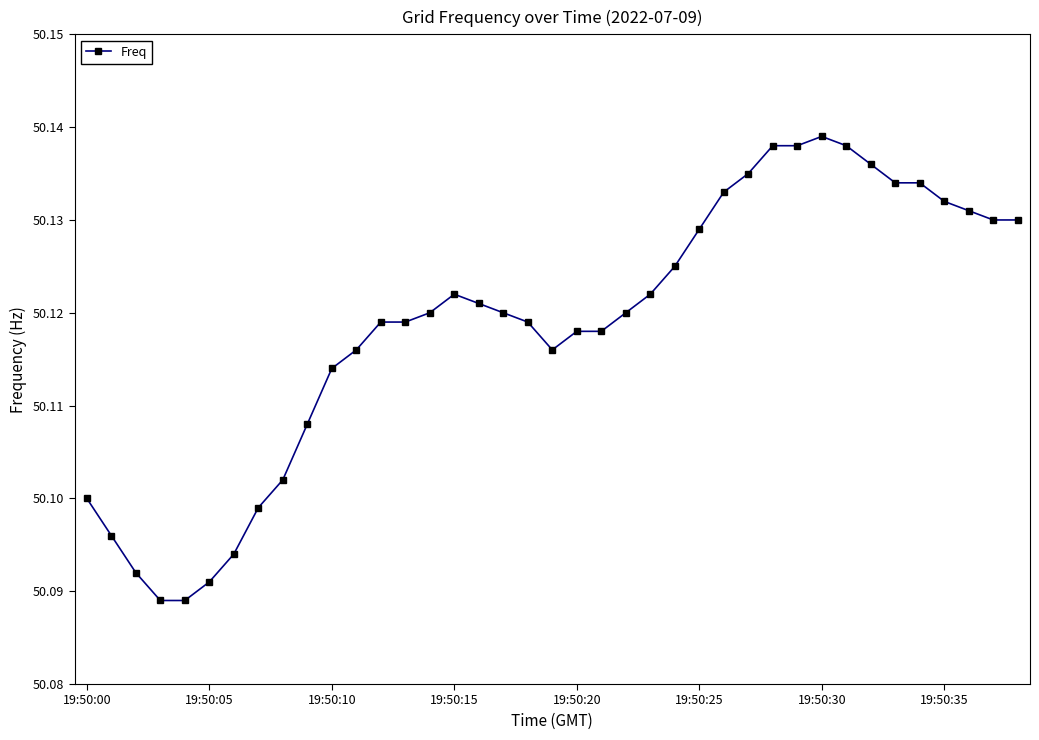

True or false: the data has more than 1 interior local peaks.

True